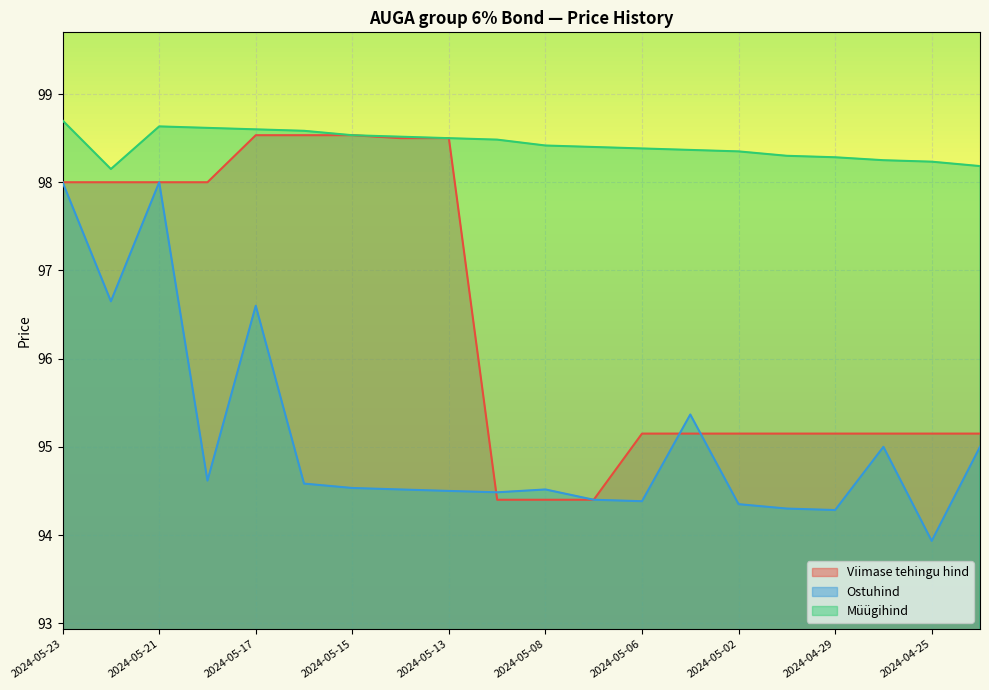

What is the label of the 14th point from the right?

2024-05-15